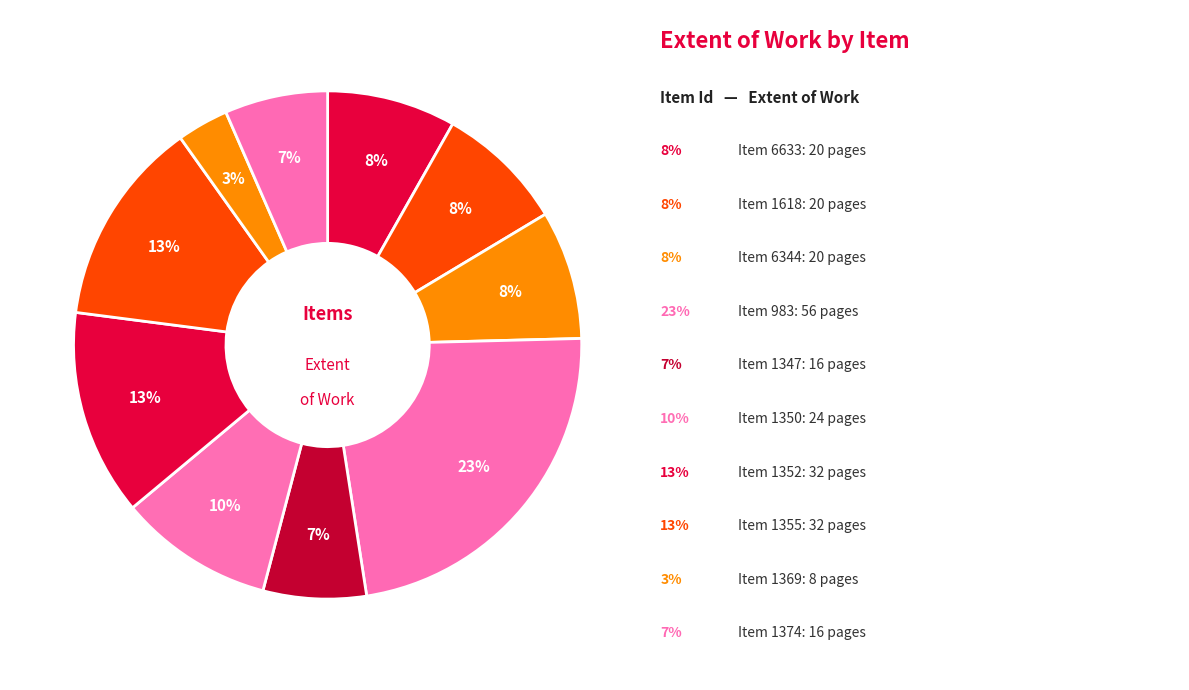

Count the number of slices in the pie.

10